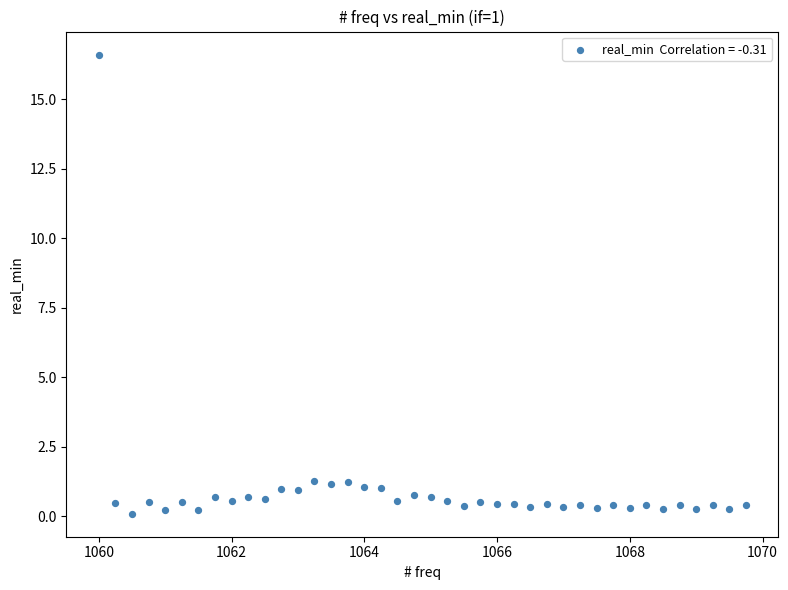

What is the range of X values (max minus min)?

9.8